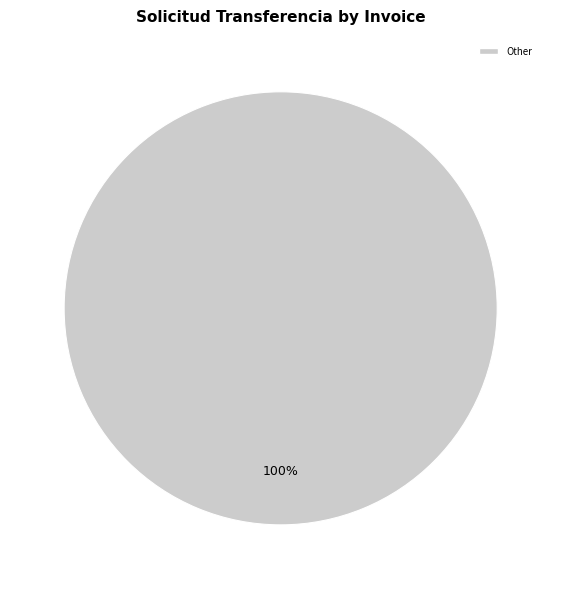

Does any single category account for the majority?

Yes